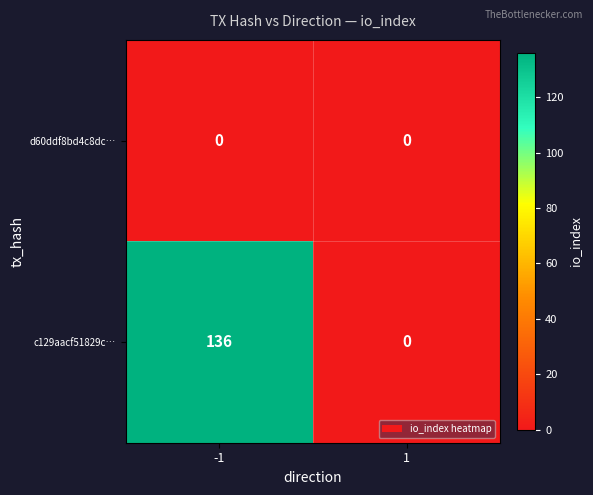

What is the difference between the highest and lowest values at -1?

136